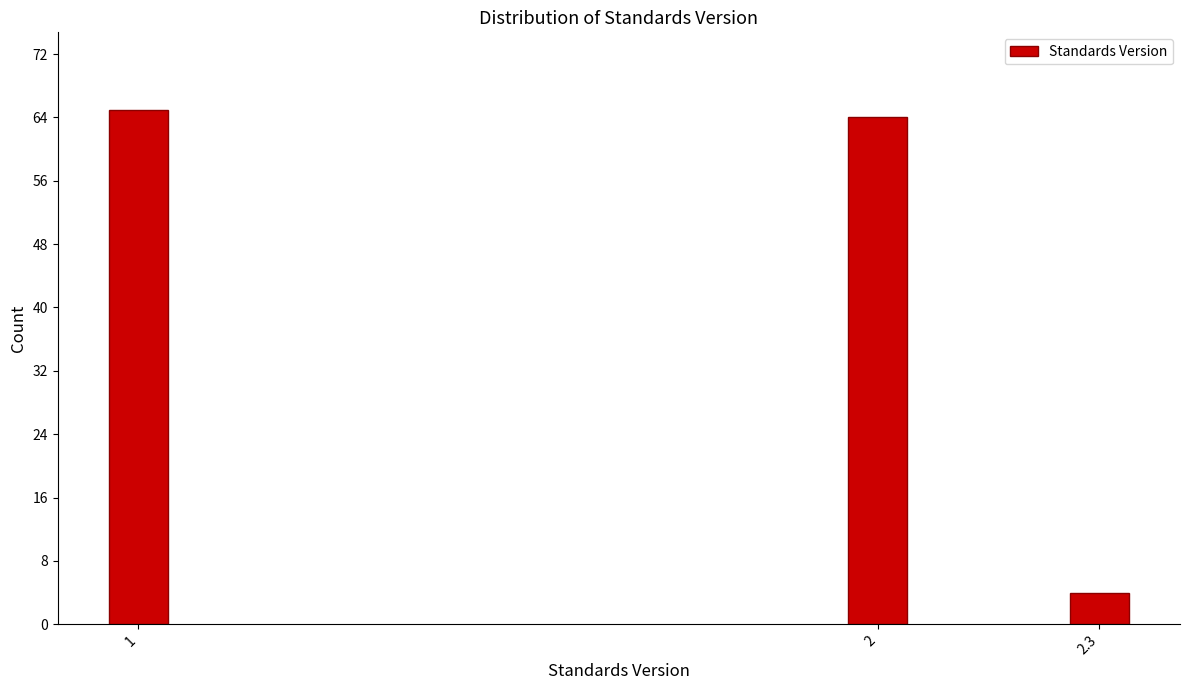

Reading right to left, extract all data points from this chart.

2.3=4	2=64	1=65